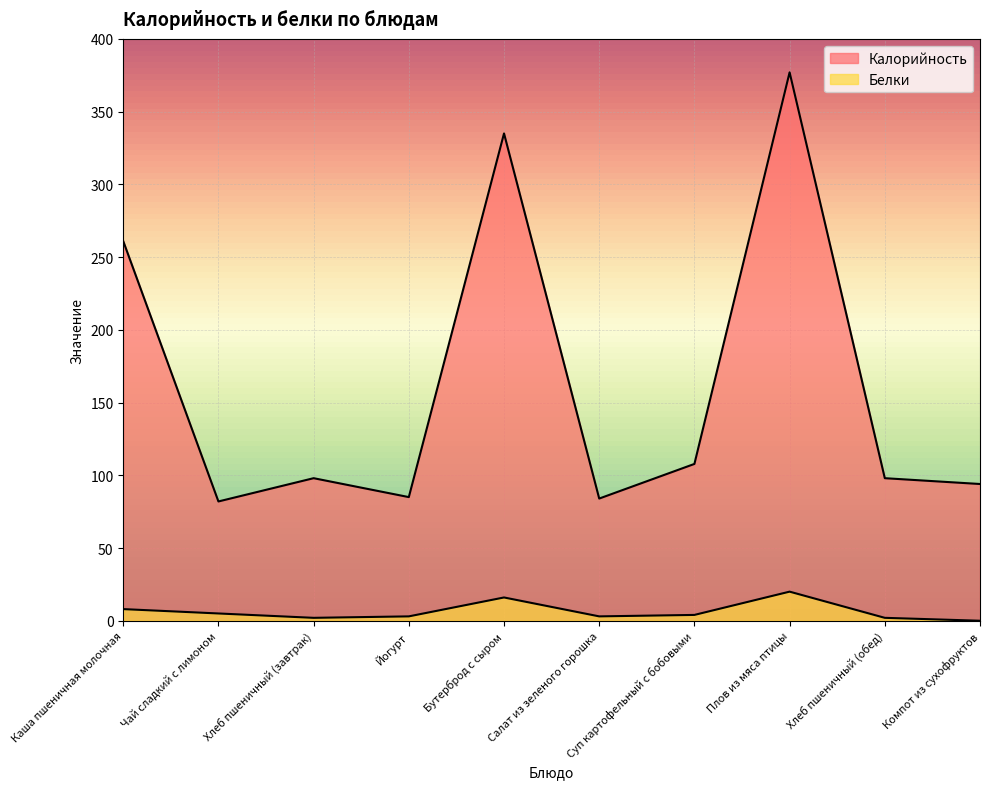

At how many categories does at least one series exceed 89?

7